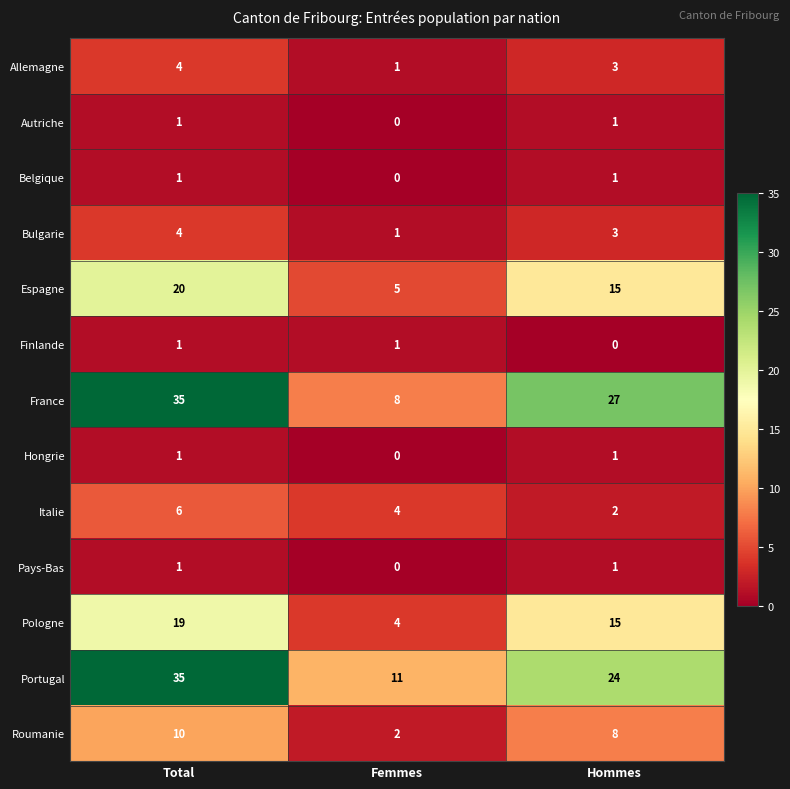

How many distinct data groups are displayed?

13